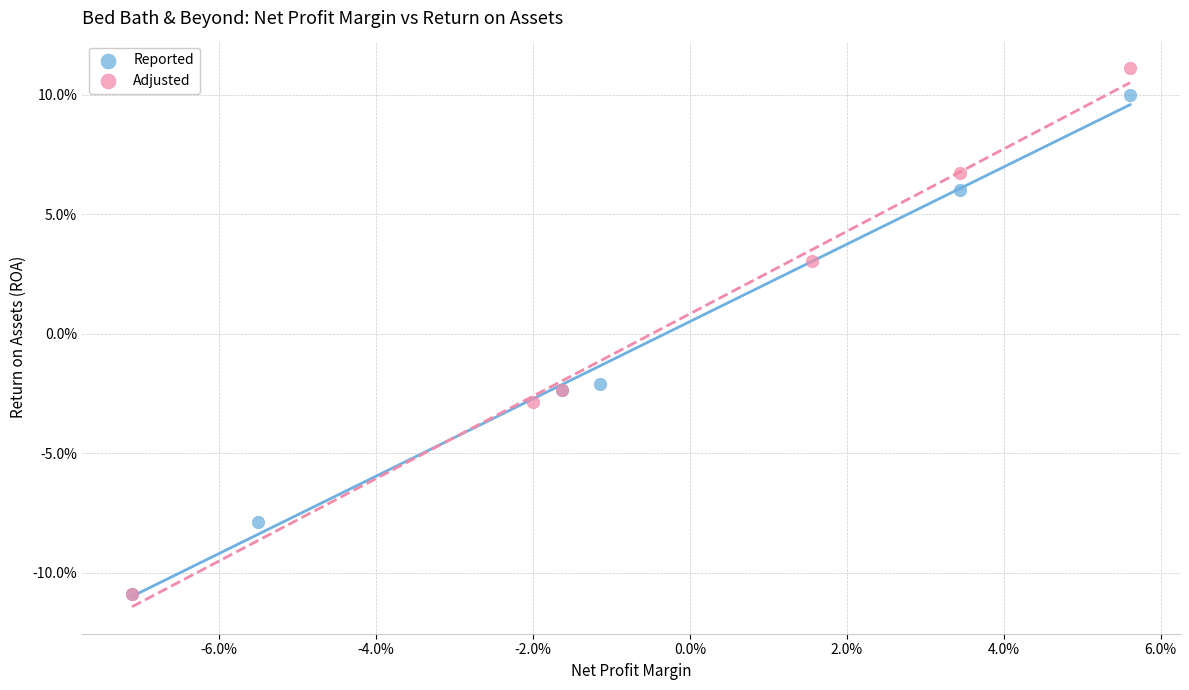

Which series contains the highest Y value?

Adjusted